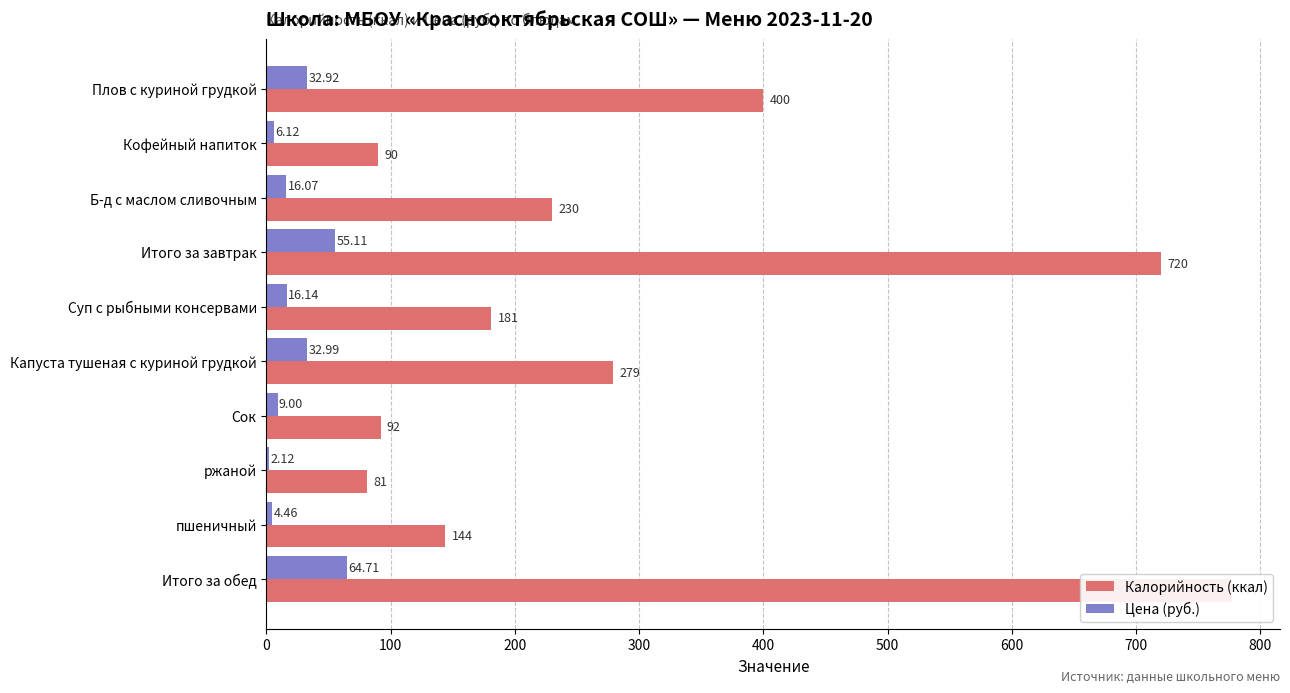

How many series are shown in this chart?

2